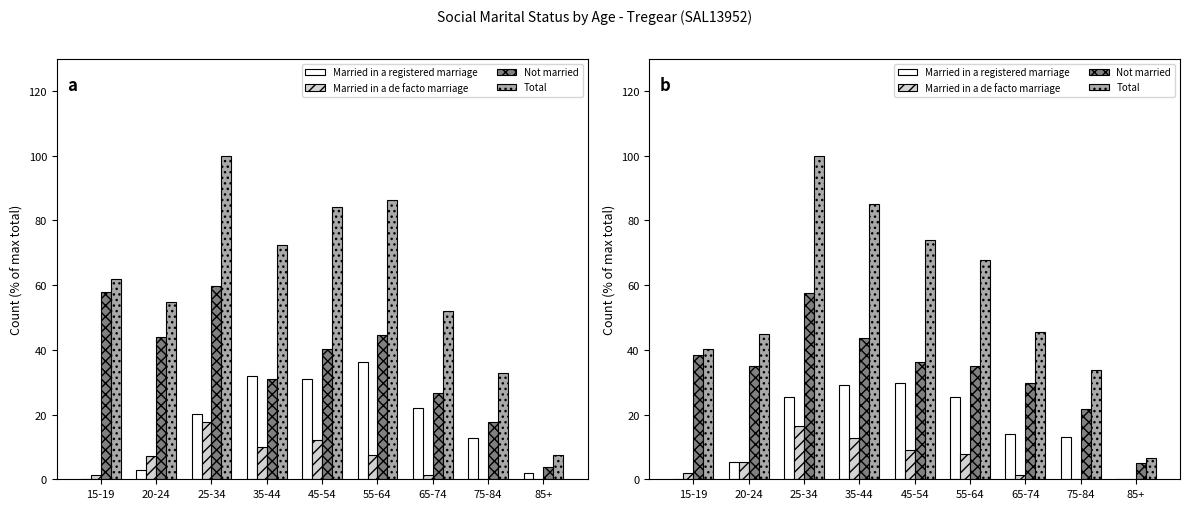

What is the maximum value shown in the chart?

100.0